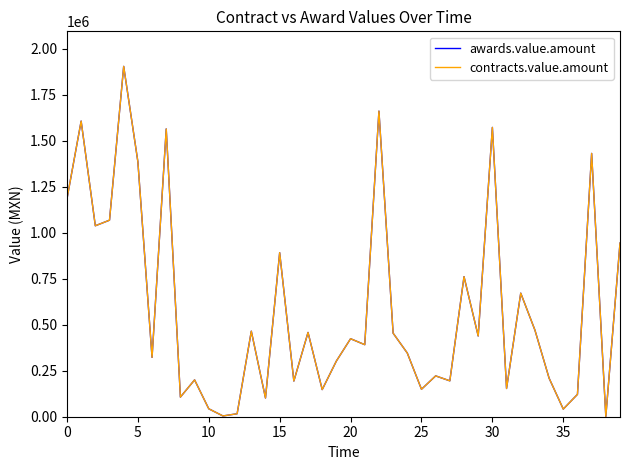

Reading right to left, what are all the values shown in this chart?

awards.value.amount: 944019.4	1497.0	1431285.0	121500.0	41500.0	209570.0	470943.1	671700.2	153473.6	1572678.6	438933.4	761398.0	195057.5	221985.4	149315.0	346130.4	454210.9	1661200.0	391659.1	424011.0	302812.0	147569.6	458069.5	194000.0	891800.0	101700.0	464980.0	16225.0	4140.0	43072.0	200280.0	106754.0	1564359.8	322575.0	1386437.7	1904457.5	1068320.6	1037991.1	1606956.4	1184000.0
contracts.value.amount: 944019.4	1497.0	1431285.0	121500.0	41500.0	209570.0	470943.1	671700.2	153473.6	1572678.6	438933.4	761398.0	195057.5	221985.4	149315.0	346130.4	454210.9	1661200.0	391659.1	424011.0	302812.0	147569.6	458069.5	194000.0	891800.0	101700.0	464980.0	16225.0	4140.0	43072.0	200280.0	106754.0	1564359.8	322575.0	1386437.7	1904457.5	1068320.6	1037991.1	1606956.4	1184000.0